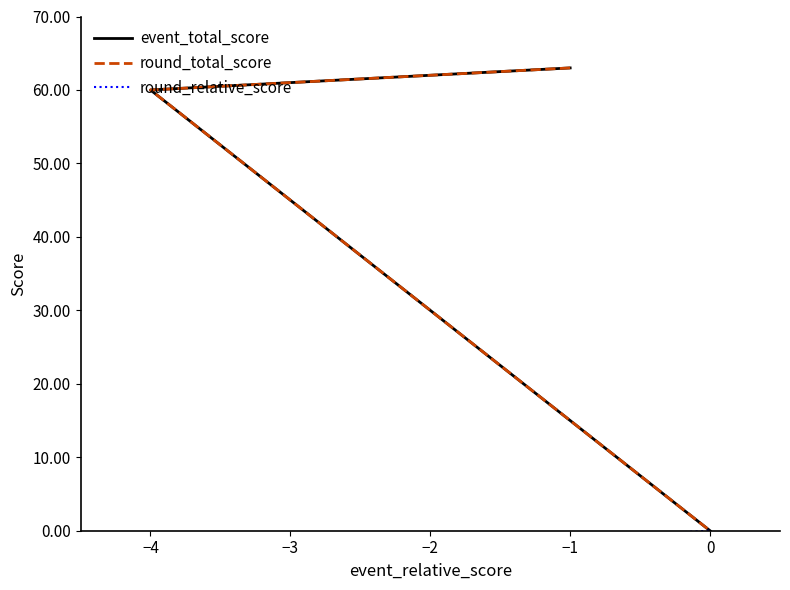

What is the lowest value of the round_relative_score series?

-4